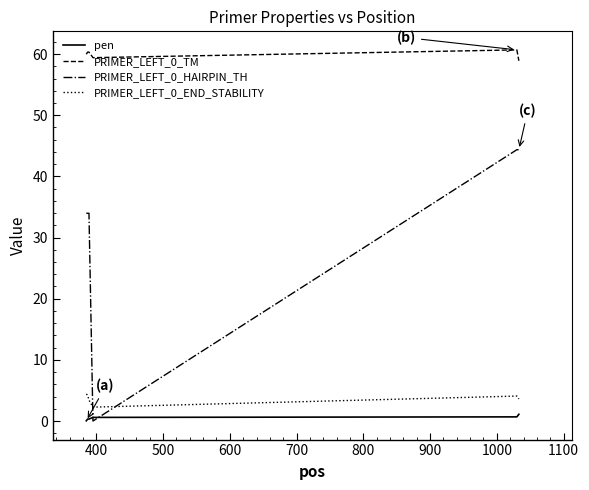

At how many categories does at least one series exceed 7?

6